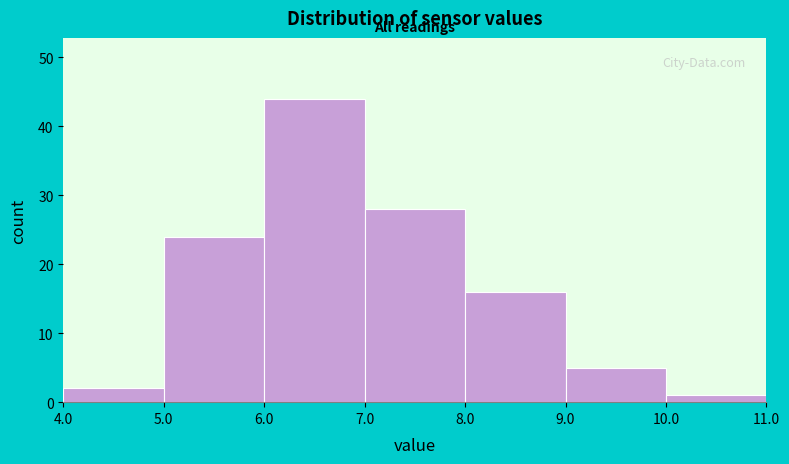

Reading left to right, transcribe this chart: for each bar, give the range it covers on the x-axis and its height. The values are not printed on the chart, so give them approximately, as read against the axis.

4.0 to 5.0: 2
5.0 to 6.0: 24
6.0 to 7.0: 44
7.0 to 8.0: 28
8.0 to 9.0: 16
9.0 to 10.0: 5
10.0 to 11.0: 1